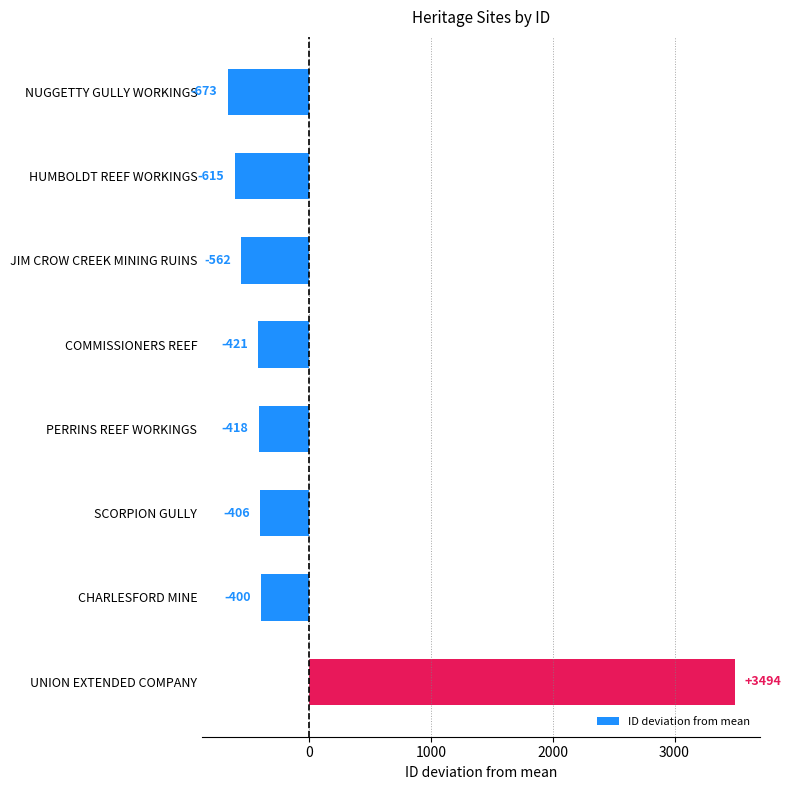

What is the difference between the values at HUMBOLDT REEF WORKINGS and COMMISSIONERS REEF?

194.0